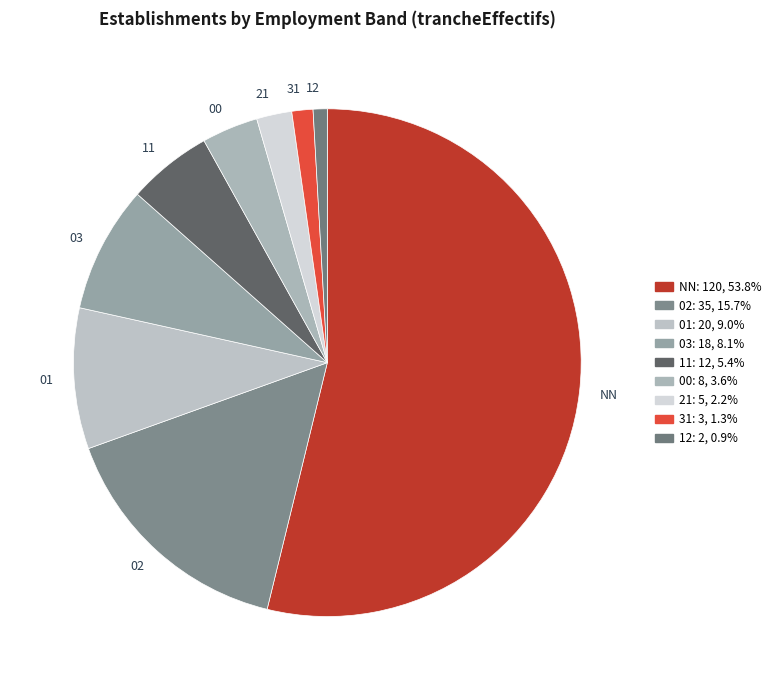

How many segments does this pie chart have?

9